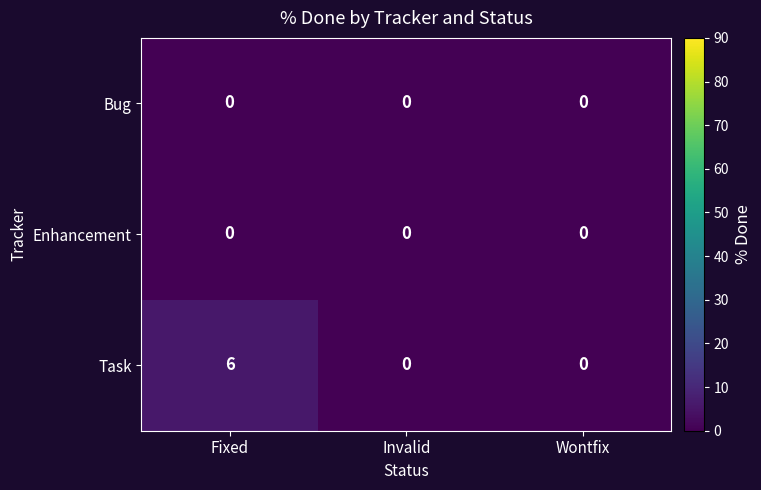

What is the greatest value displayed?

6